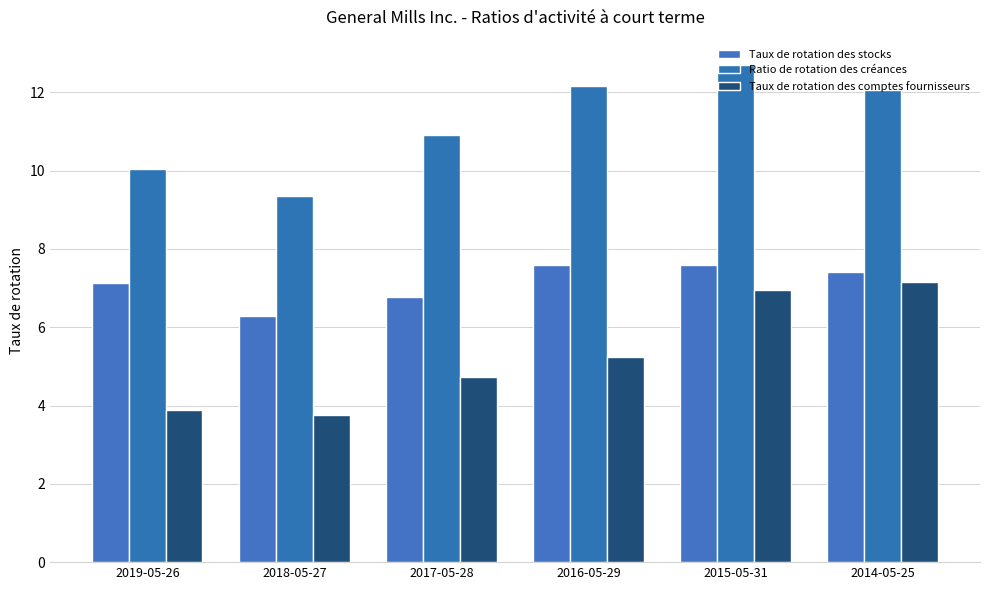

Where is Taux de rotation des comptes fournisseurs nearest to the value 5?

2016-05-29